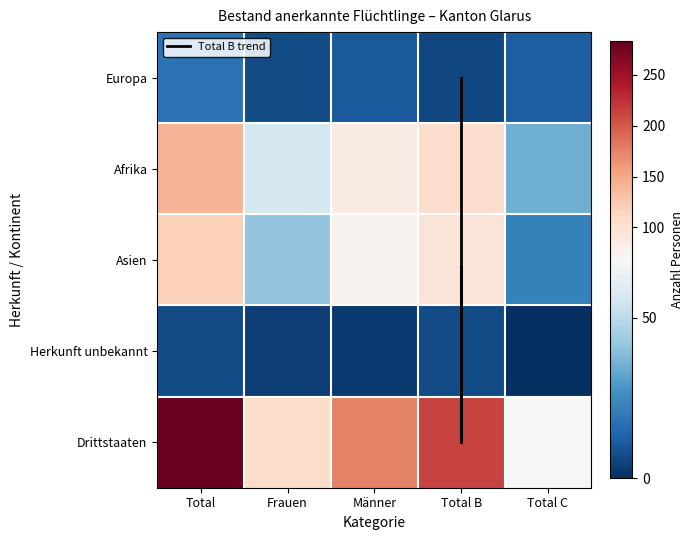

How many distinct data groups are displayed?

6